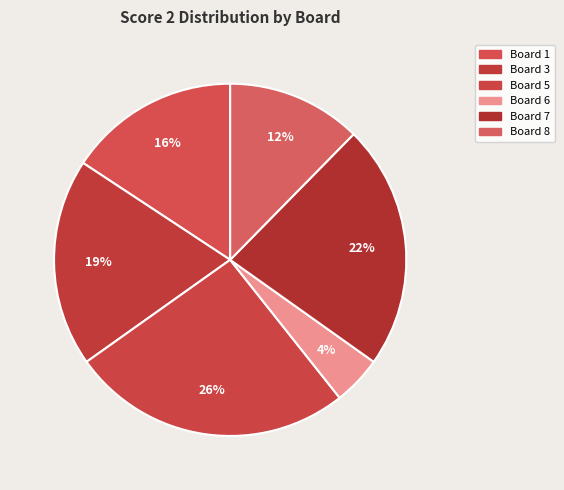

How many segments does this pie chart have?

6